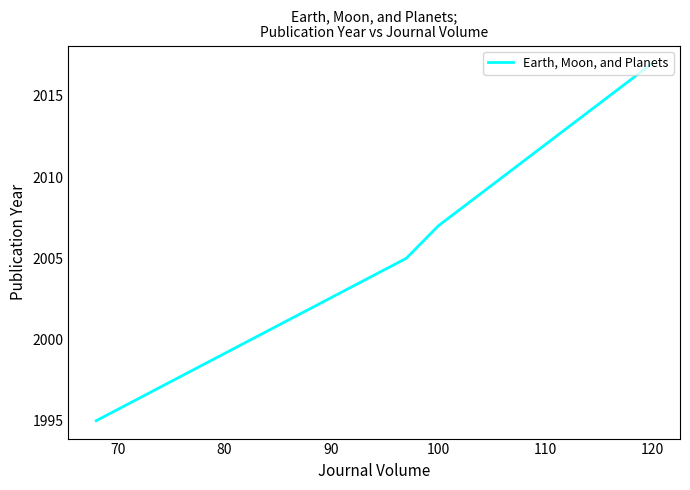

What is the maximum value shown in the chart?

2017